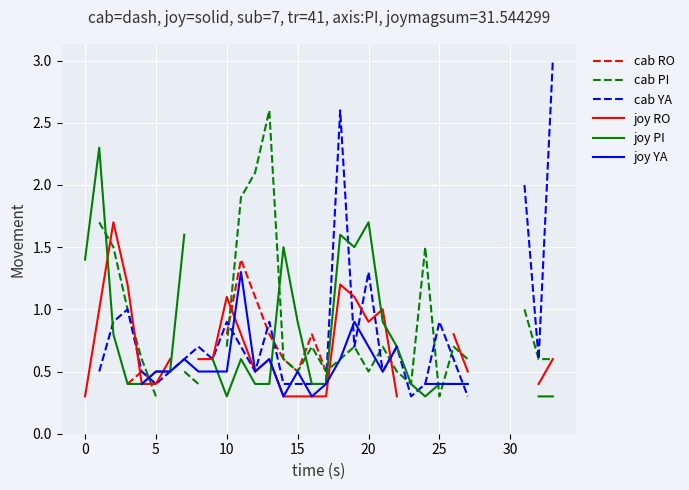

True or false: joy YA has more than 1 points higher than both neighbors.

True